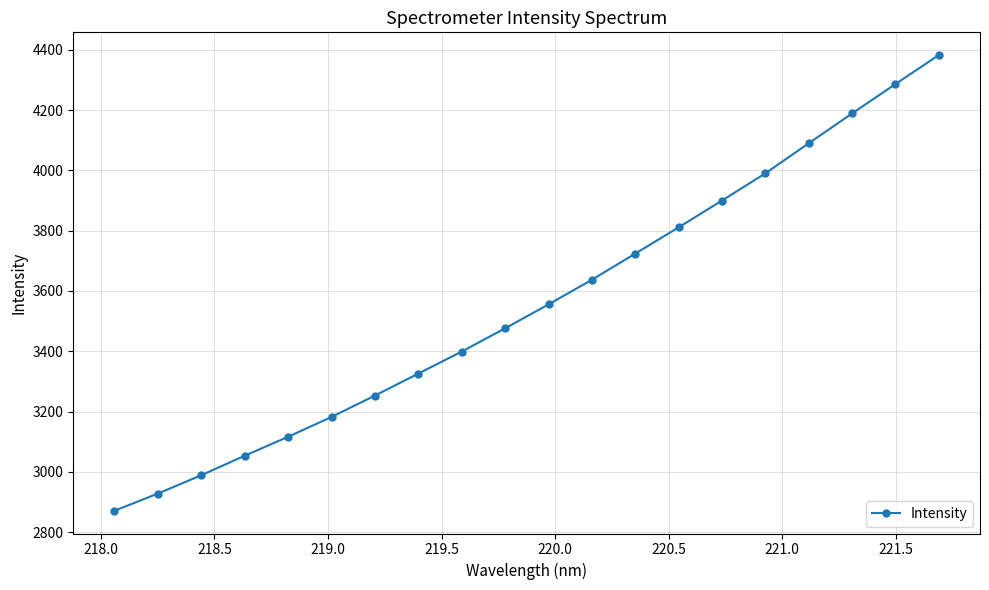

What is the average value?

3558.0